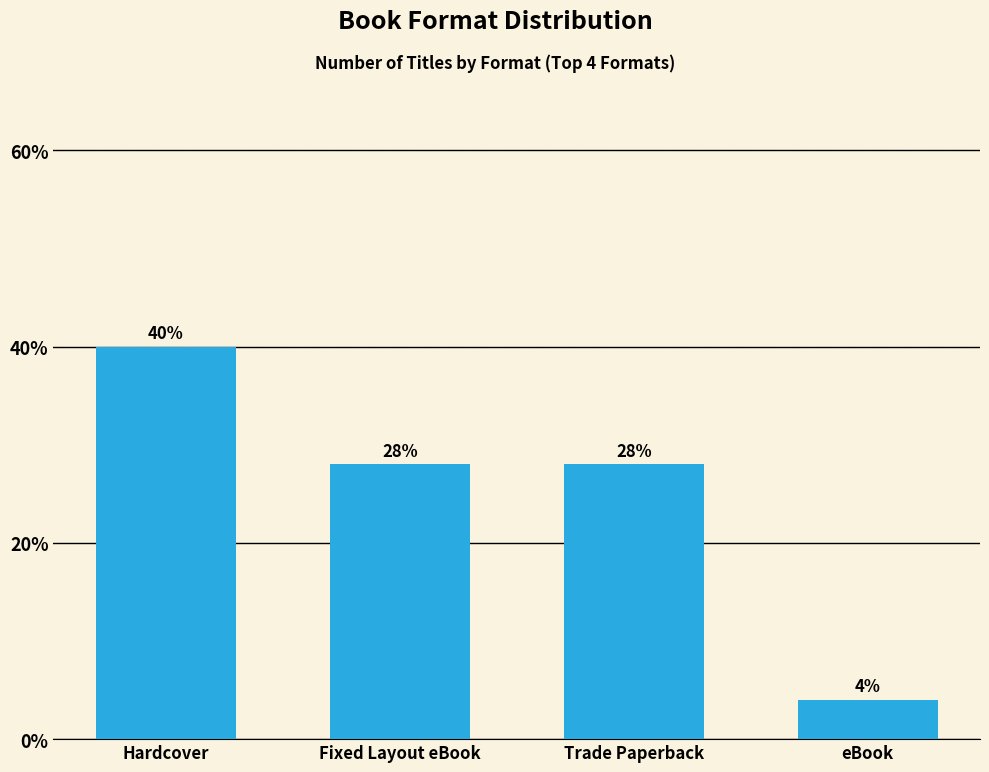

What is the smallest value displayed?

4.0